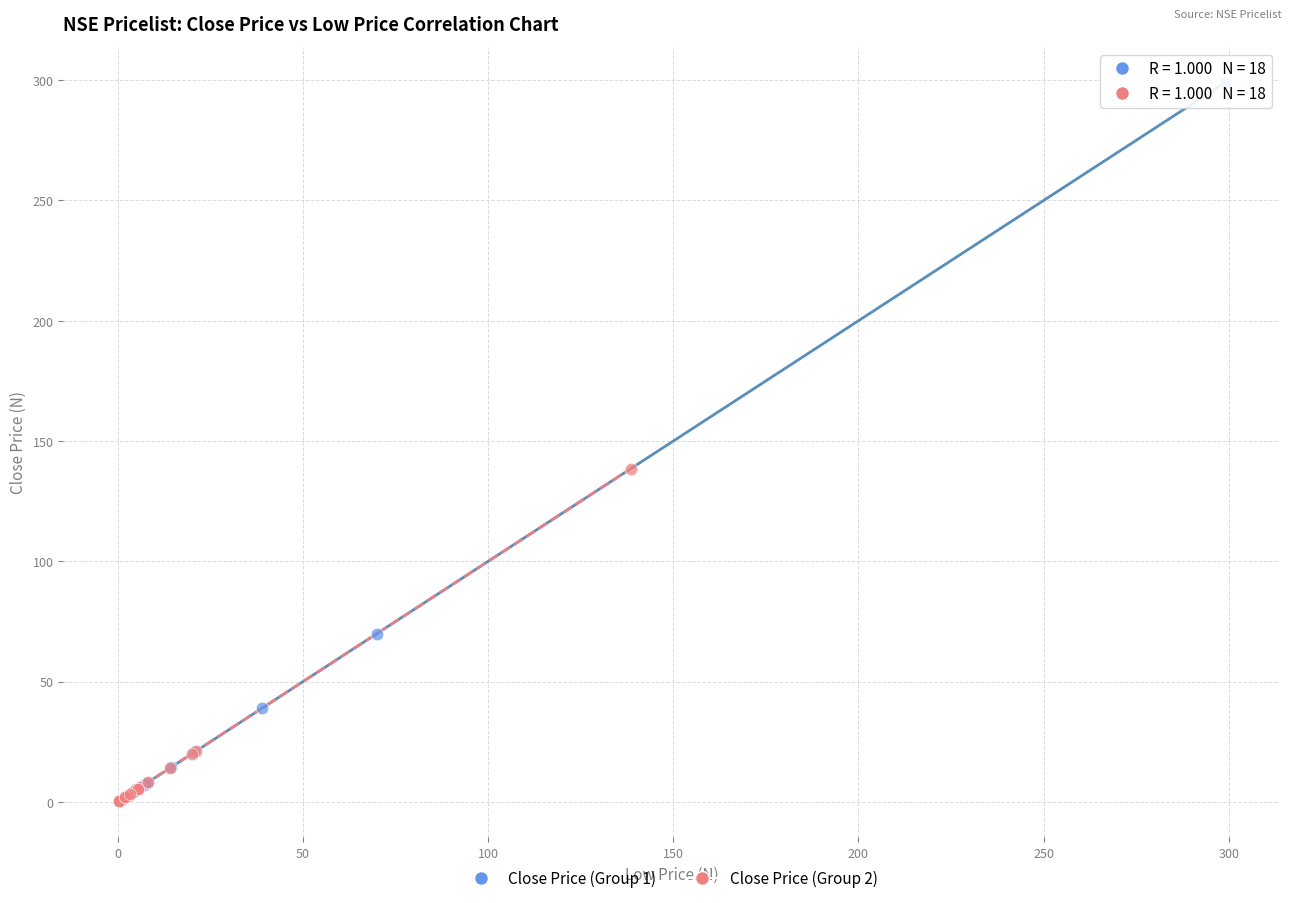

Which series has the largest Y range (max minus min)?

Close Price (Group 1)